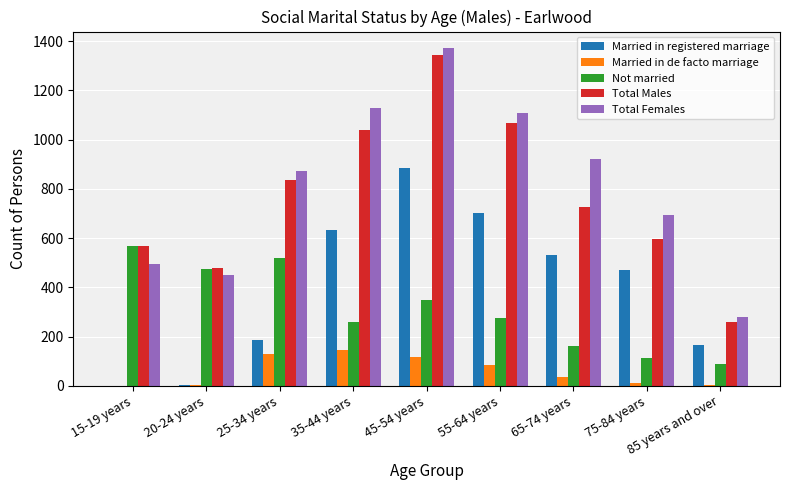

Read the Not married value at 45-54 years, to the nearest 10.

350